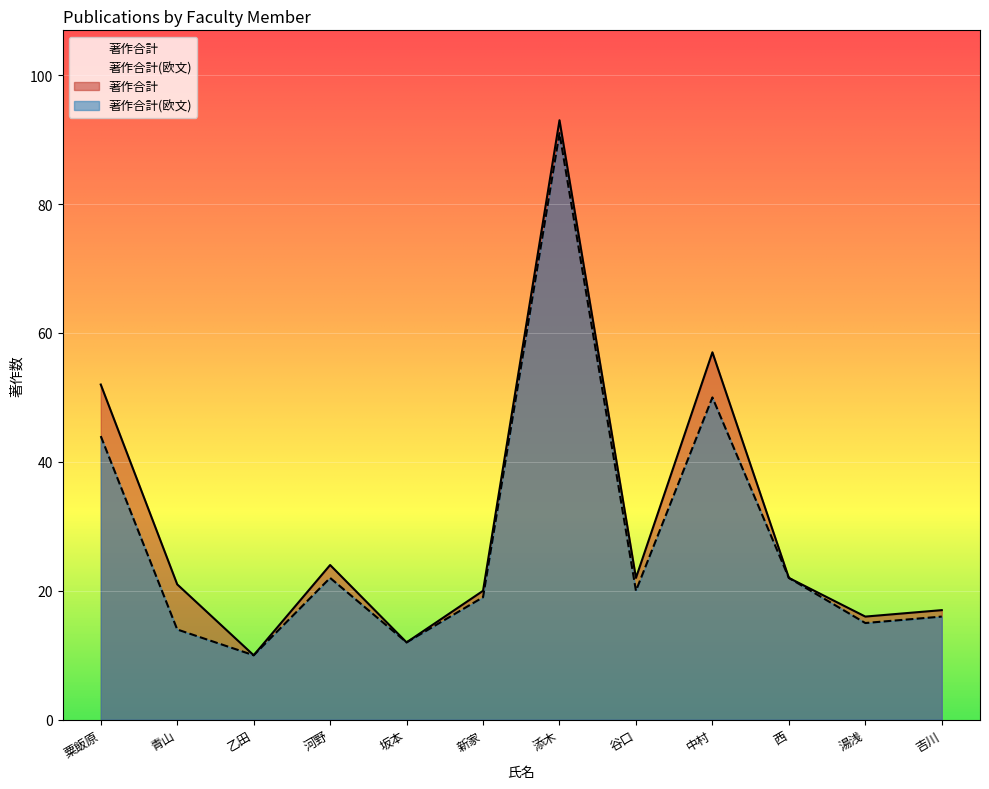

What is the highest value of the 著作合計 series?

93